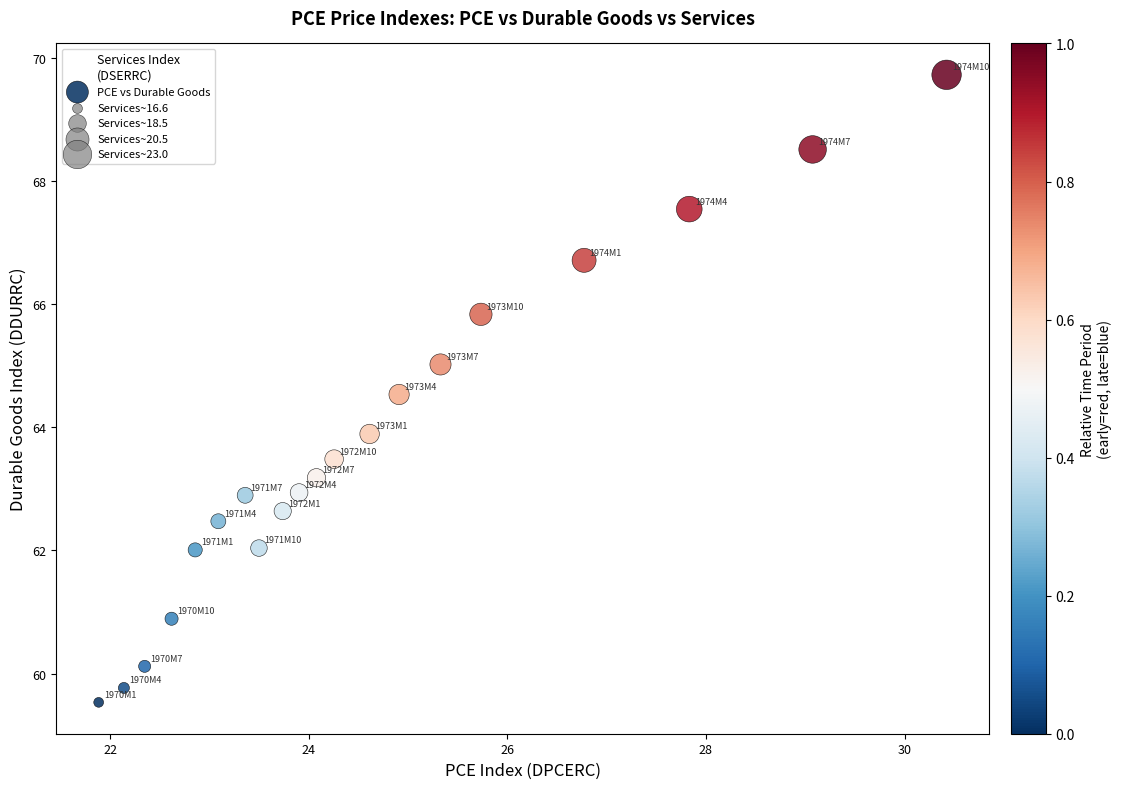

What is the range of Y values (max minus min)?

10.2